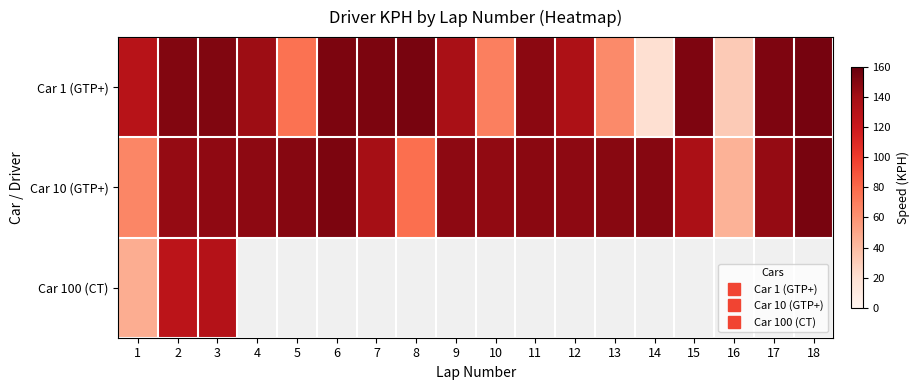

At how many categories does at least one series exceed 27?

18